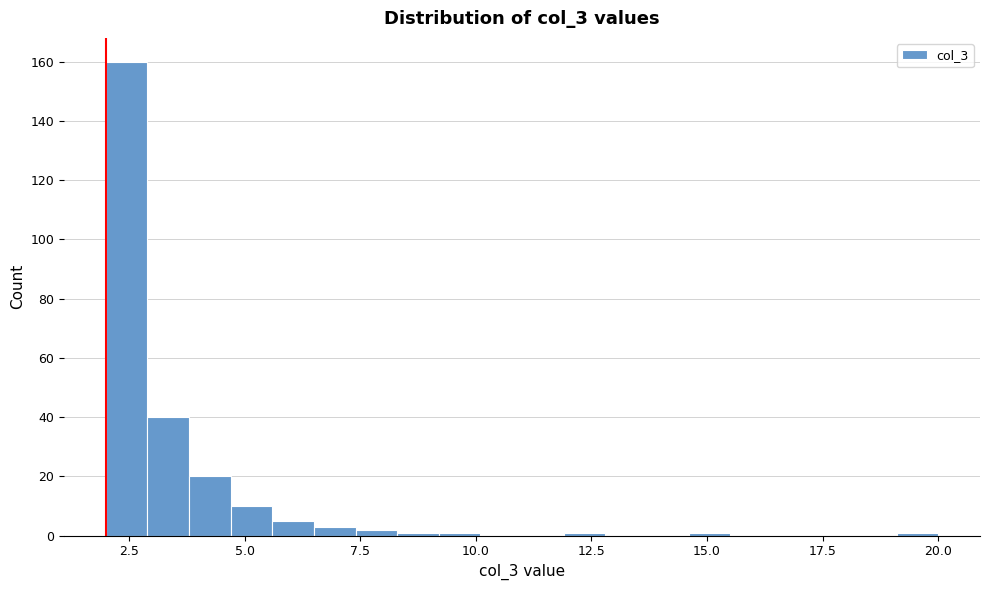

Around what value on the x-axis is the tallest bar? Give the approximate position of its centre, as read against the axis.

2.5